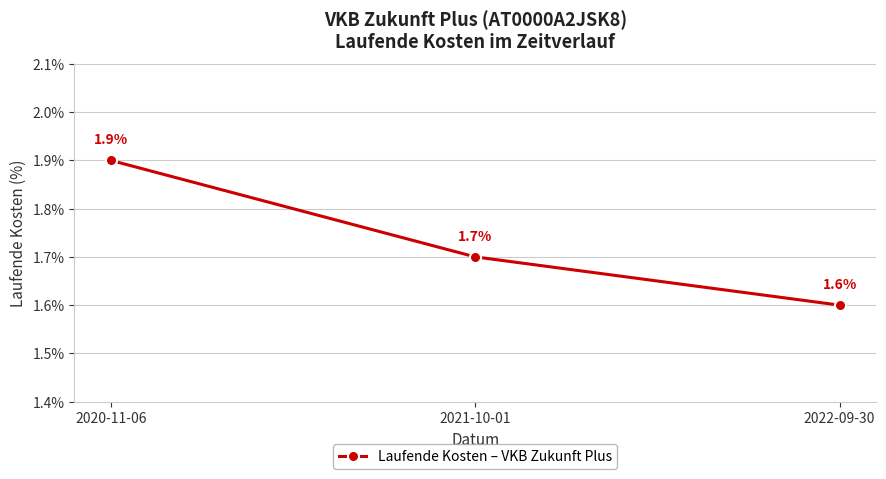

Rank the categories by value from lowest to highest.

2022-09-30, 2021-10-01, 2020-11-06